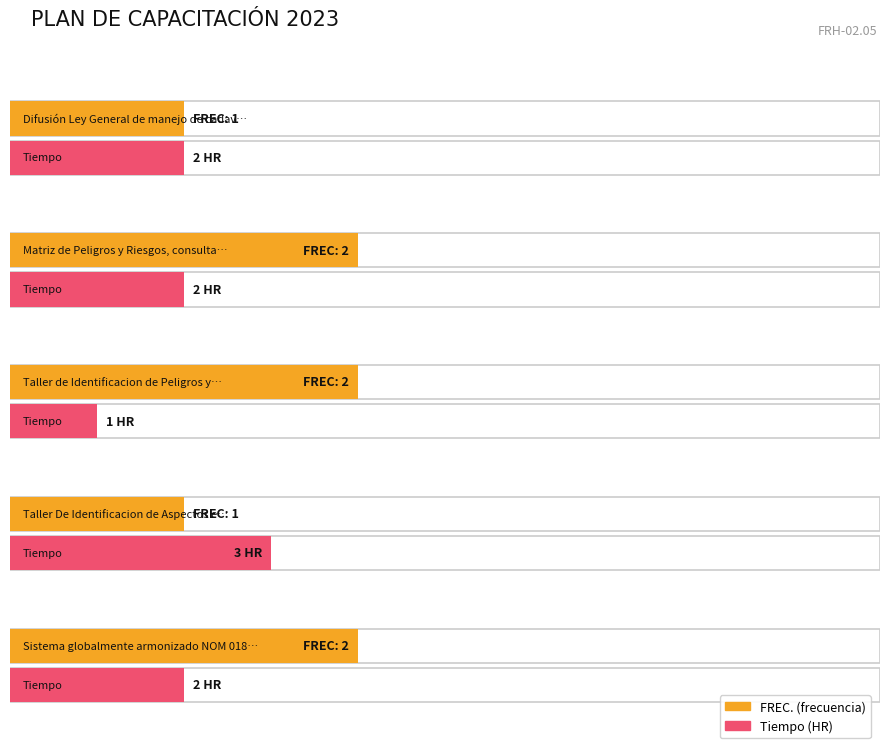

What is the sum of the values at 3 and 4?

3